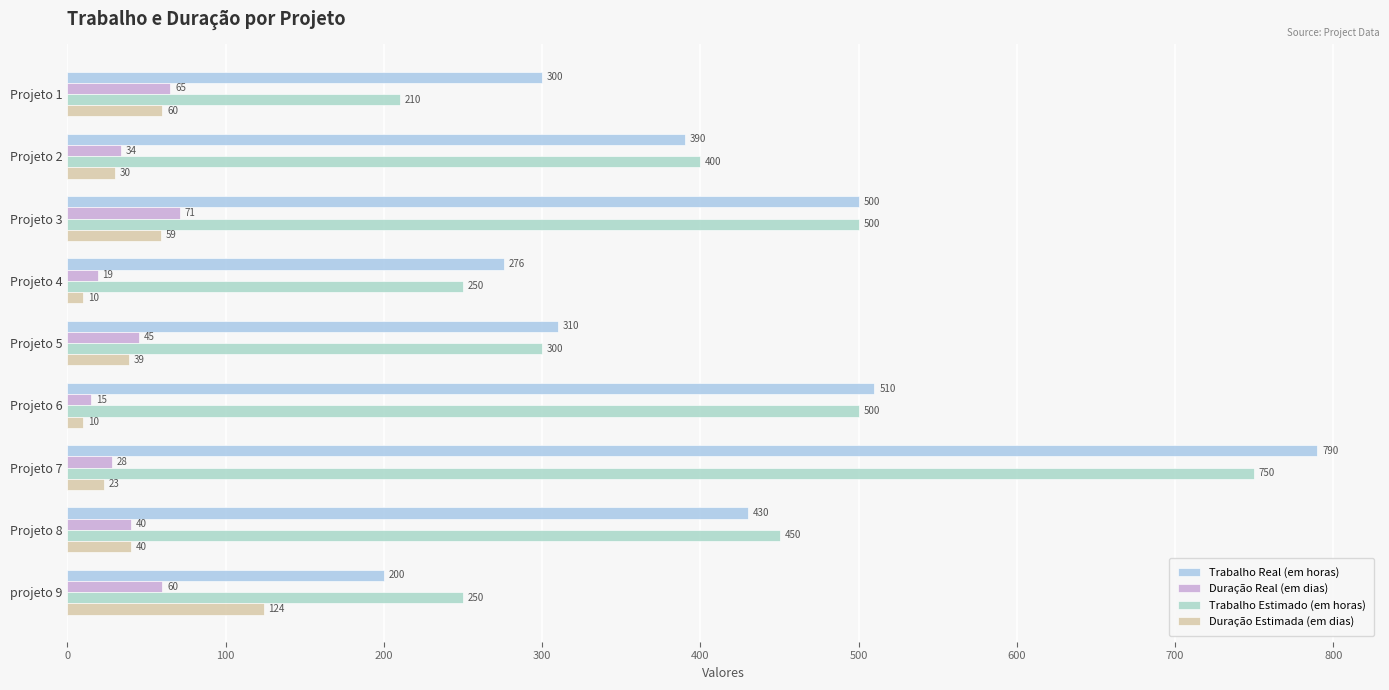

Reading left to right, transcribe all the data shown in this chart.

Trabalho Real (em horas): 0=300	100=390	200=500	300=276	400=310	500=510	600=790	700=430	800=200
Duração Real (em dias): 0=65	100=34	200=71	300=19	400=45	500=15	600=28	700=40	800=60
Trabalho Estimado (em horas): 0=210	100=400	200=500	300=250	400=300	500=500	600=750	700=450	800=250
Duração Estimada (em dias): 0=60	100=30	200=59	300=10	400=39	500=10	600=23	700=40	800=124